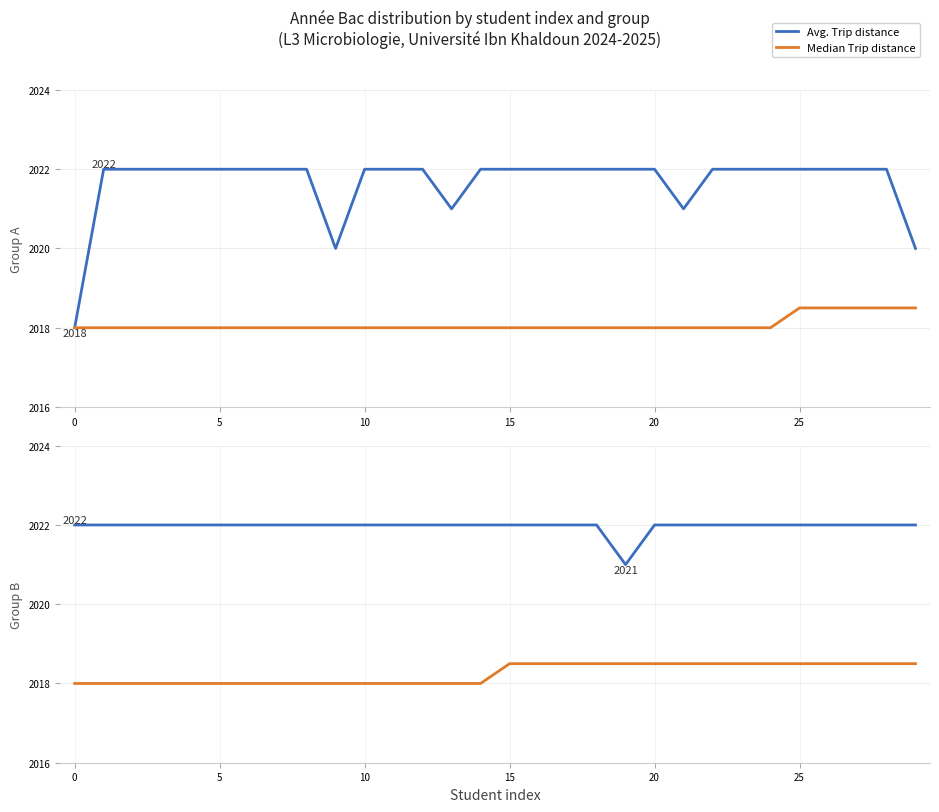

What is the difference between the maximum and minimum values in the Median Trip distance series?

0.5